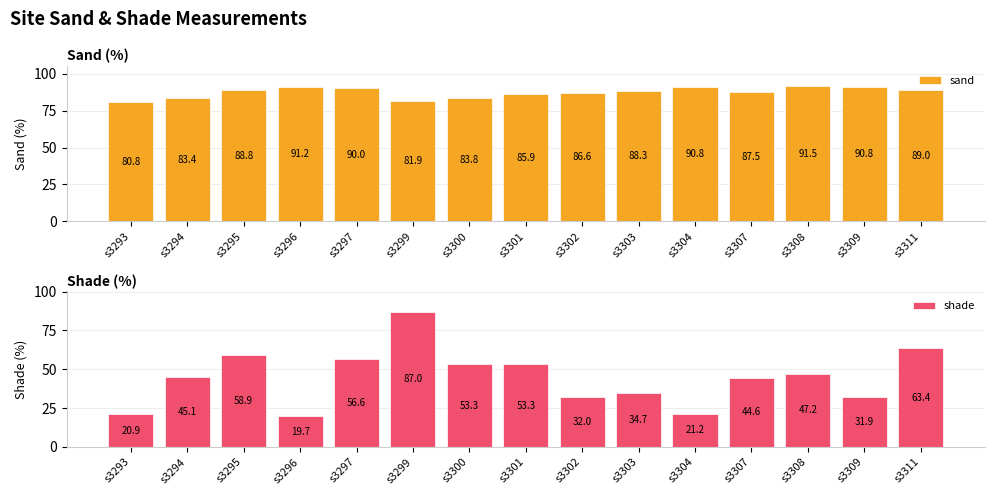

What are all the series names shown in the legend?

sand, shade